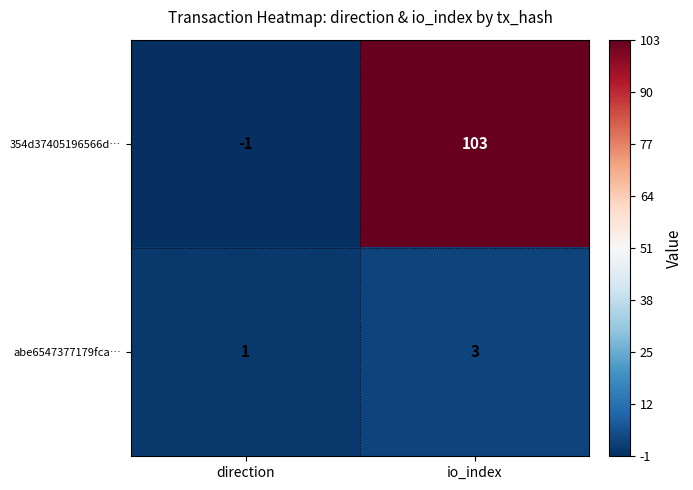

Reading left to right, transcribe all the data shown in this chart.

354d37405196566d…: -1	103
abe6547377179fca…: 1	3